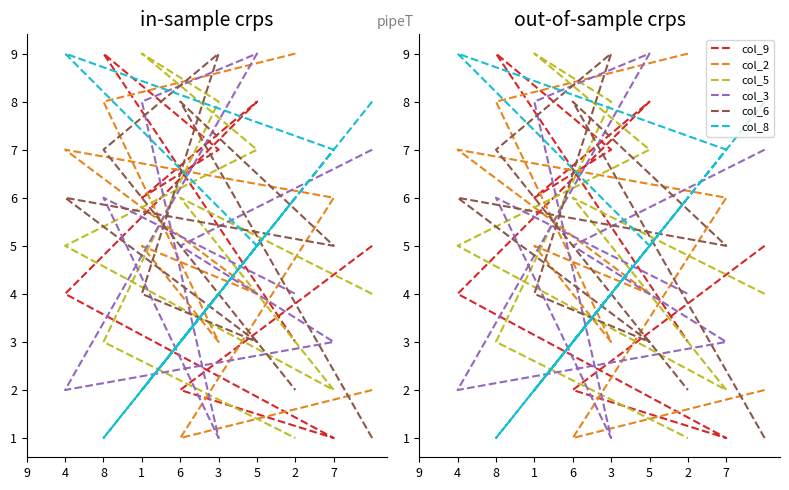

Between which two adjacent categories do col_5 and col_6 first intersect?

9 and 4